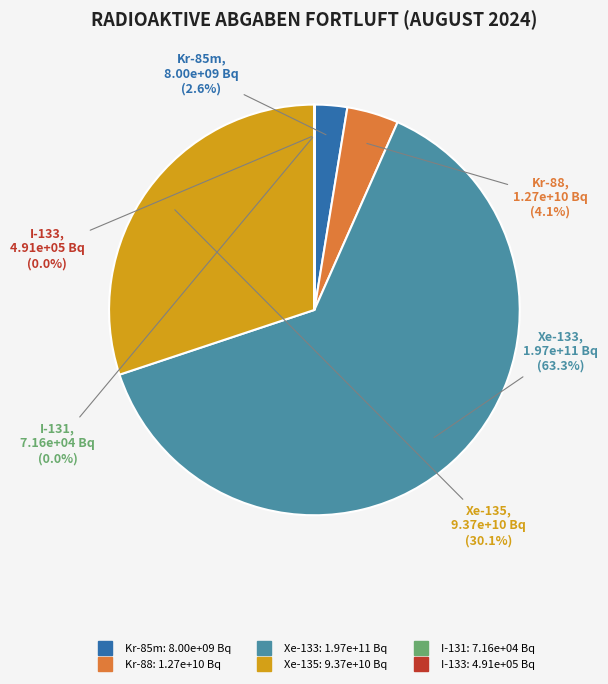

Is there any slice that represents more than half of the pie?

Yes